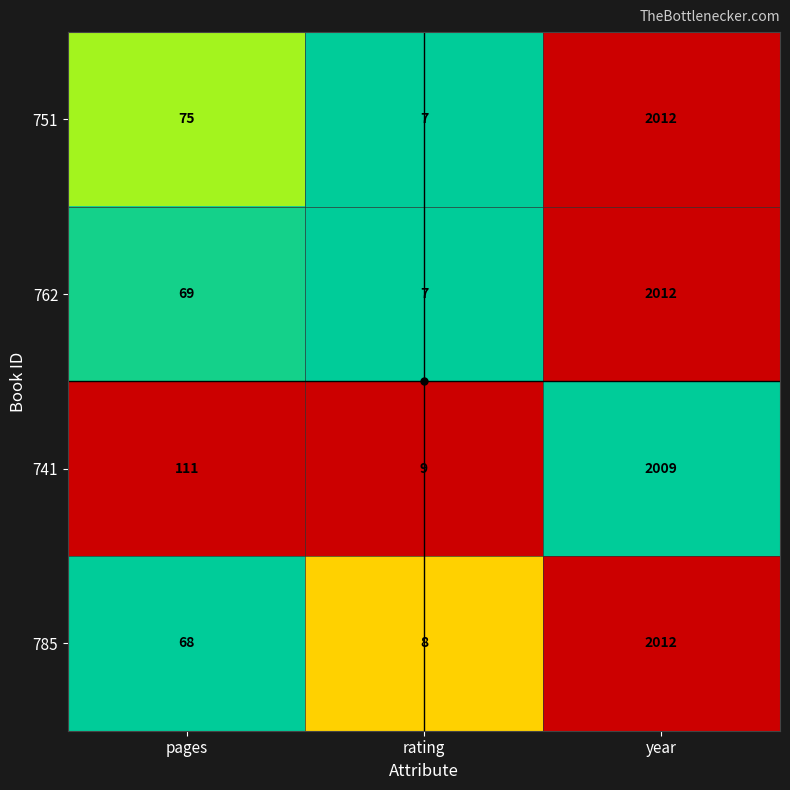

At which category is the sum across all series the highest?

year